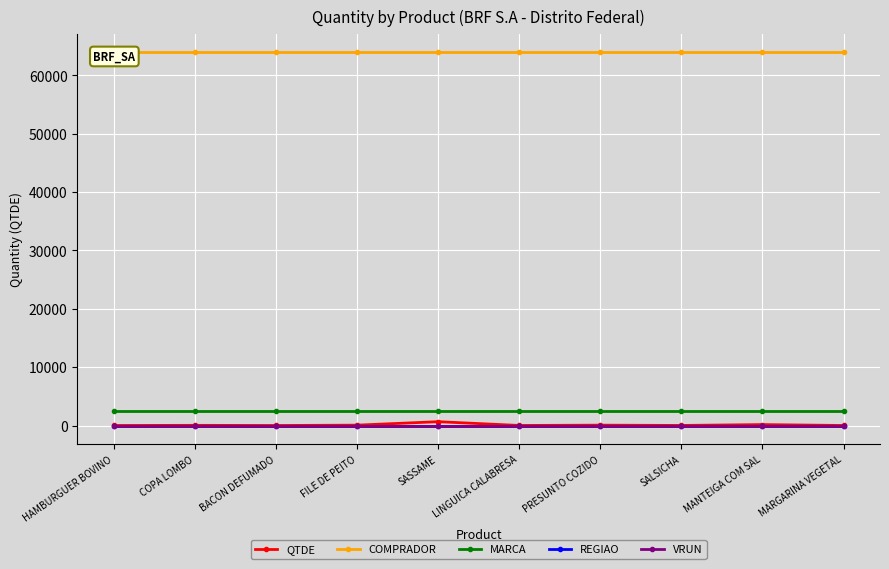

The COMPRADOR series shows 63957.0 at LINGUICA CALABRESA. True or false?

True